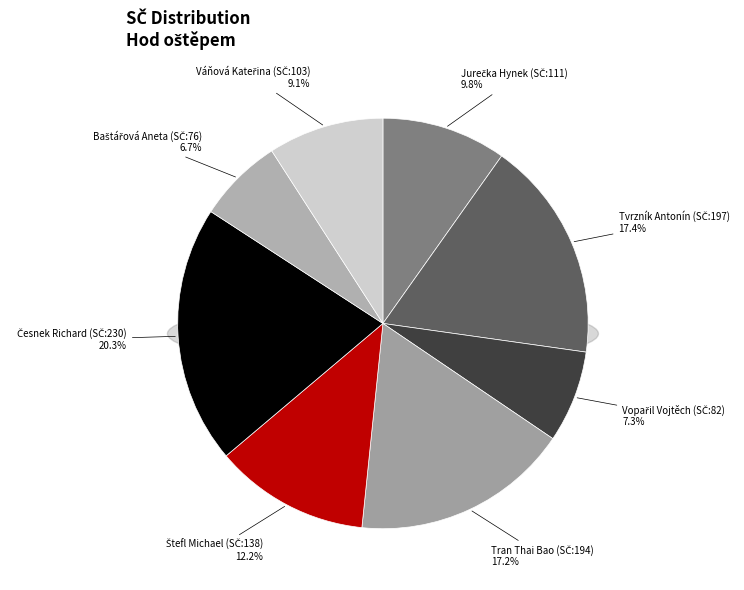

Is there any slice that represents more than half of the pie?

No